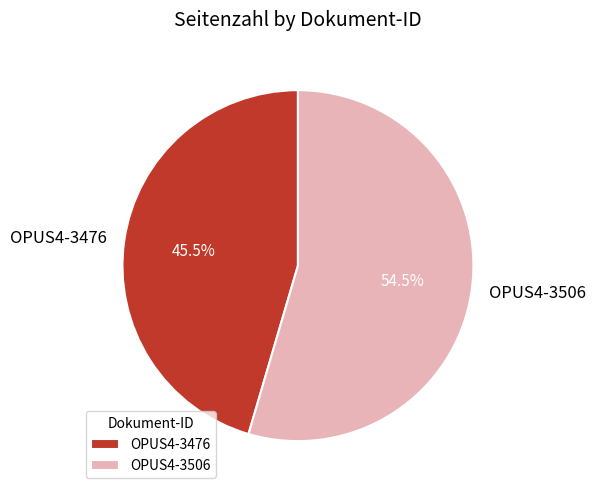

Combined, what portion of the pie is OPUS4-3476 and OPUS4-3506?

100.0%